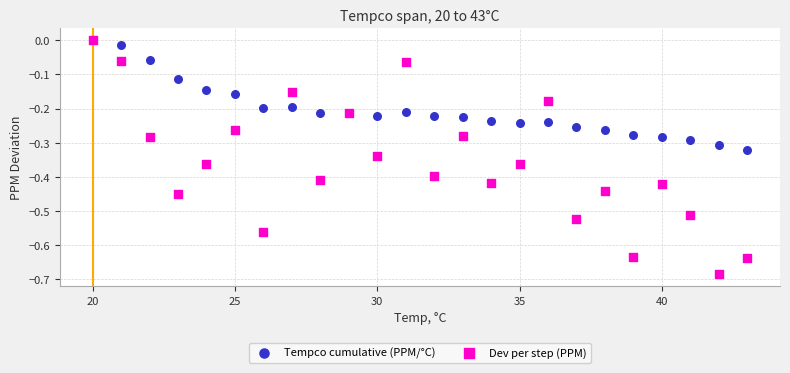

What are all the series names shown in the legend?

Tempco cumulative (PPM/°C), Dev per step (PPM)